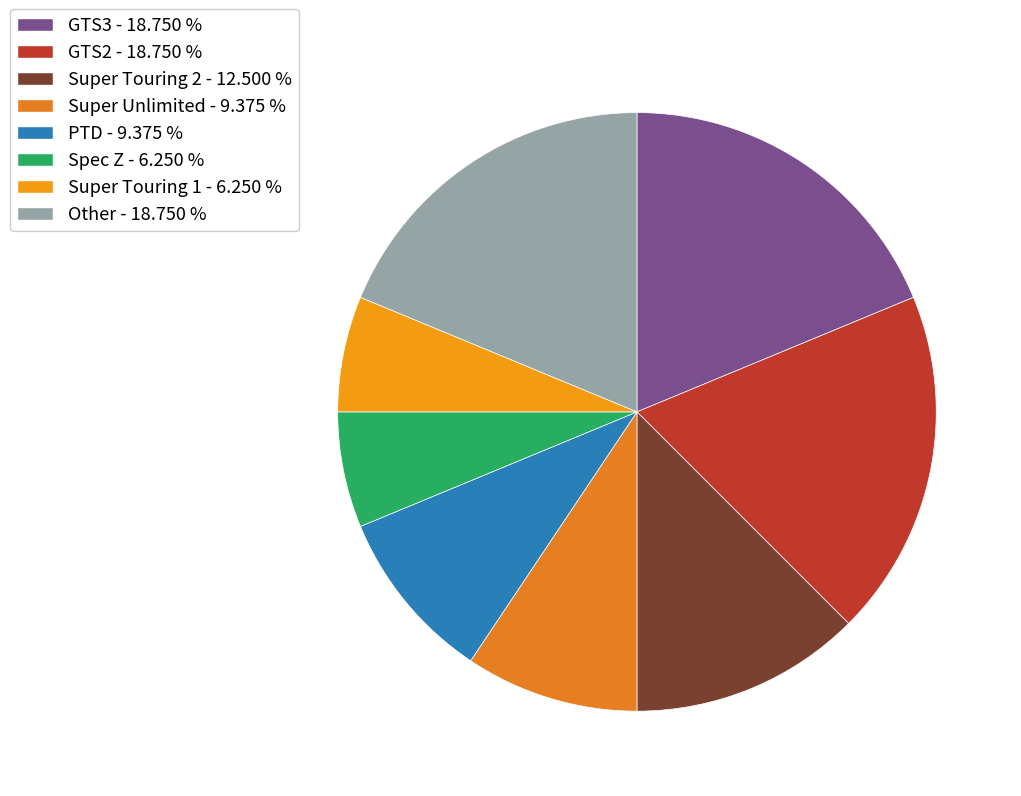

True or false: Super Unlimited accounts for 9% of the total.

True